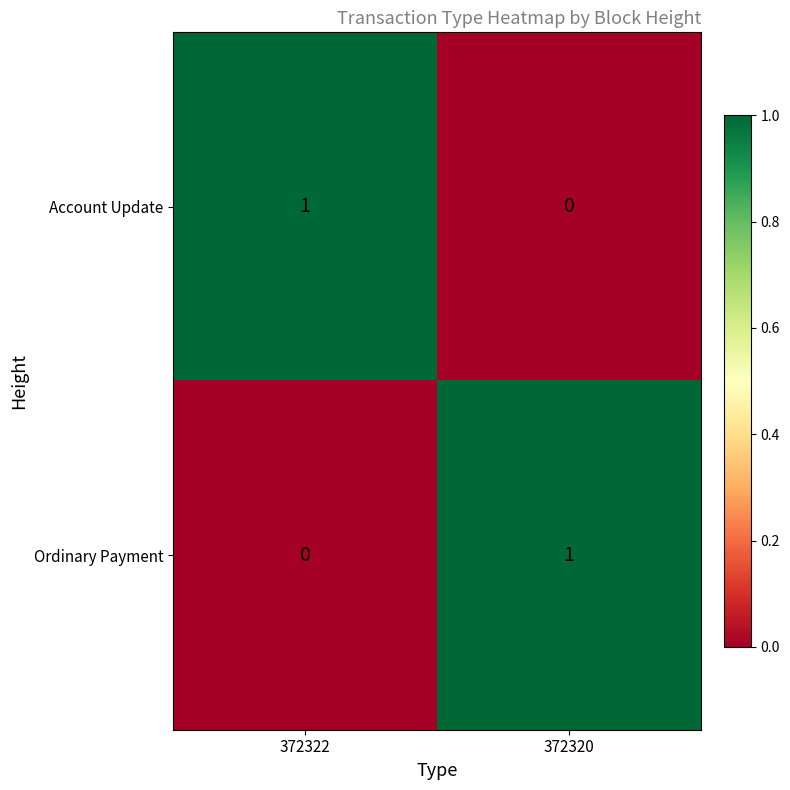

How many data points does each series have?

2